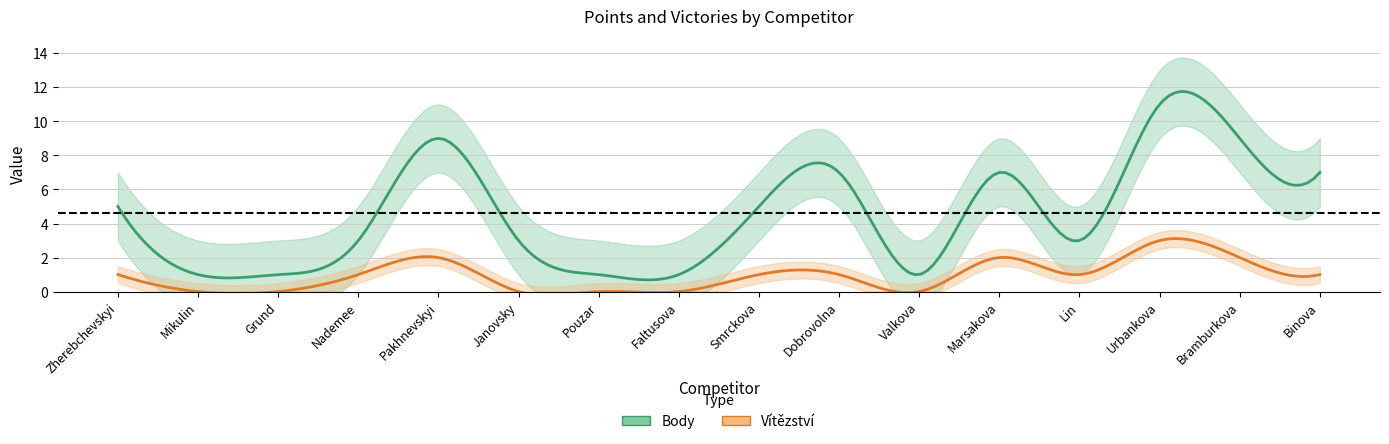

Does the chart display data point markers on the line(s)?

No